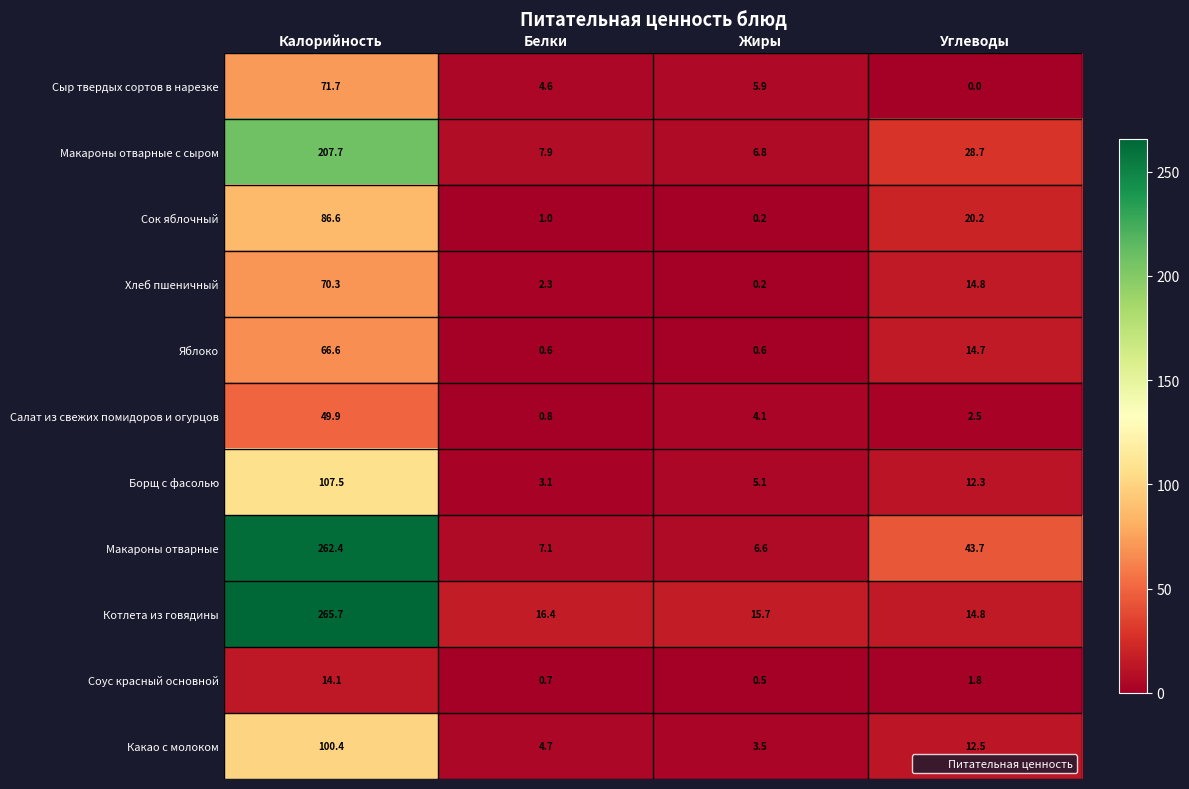

What is the spread (max minus min) of values at Жиры?

15.5